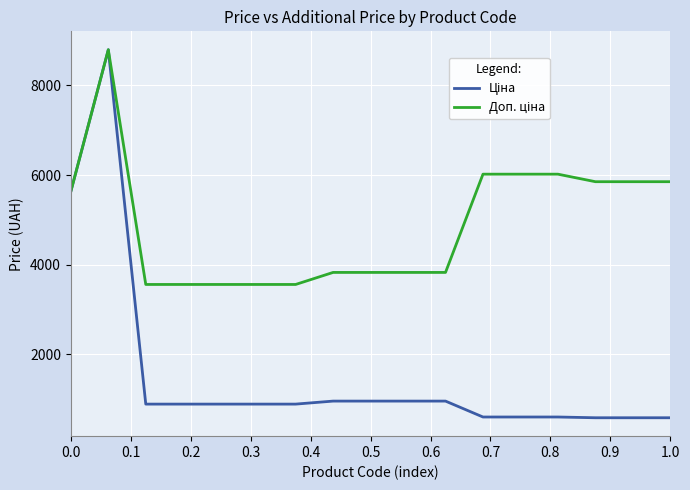

What is the smallest value displayed?

585.3